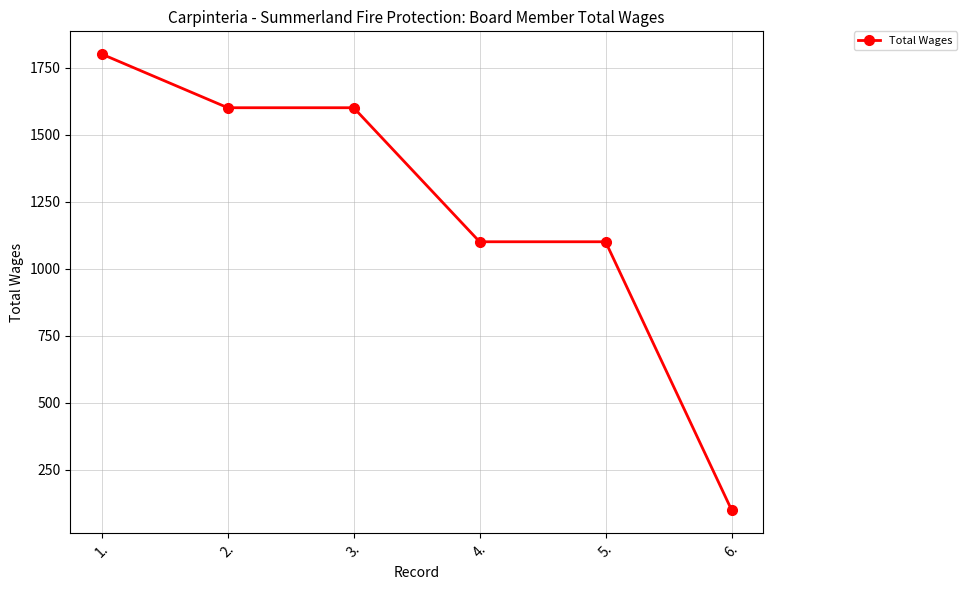

What is the label of the 6th point from the left?

6.